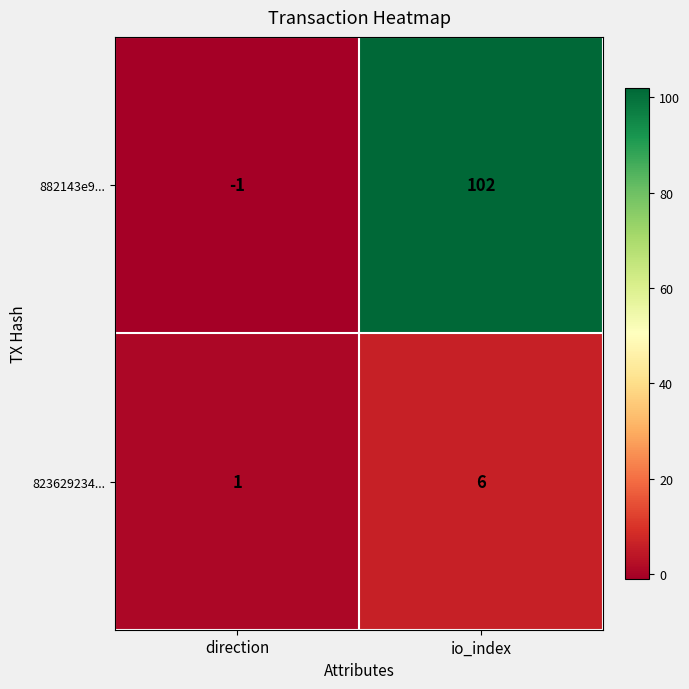

Which label corresponds to the largest value in the chart?

io_index